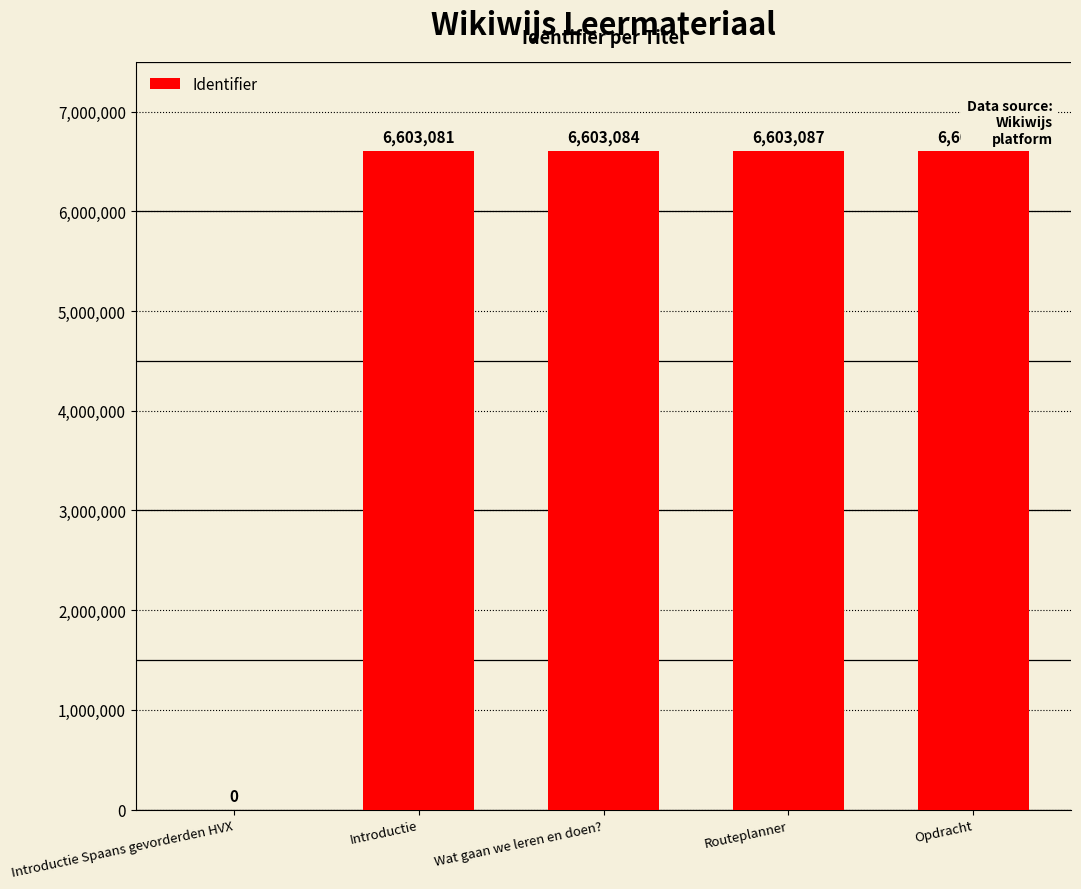

At which label is the value closest to 3301643?

Introductie